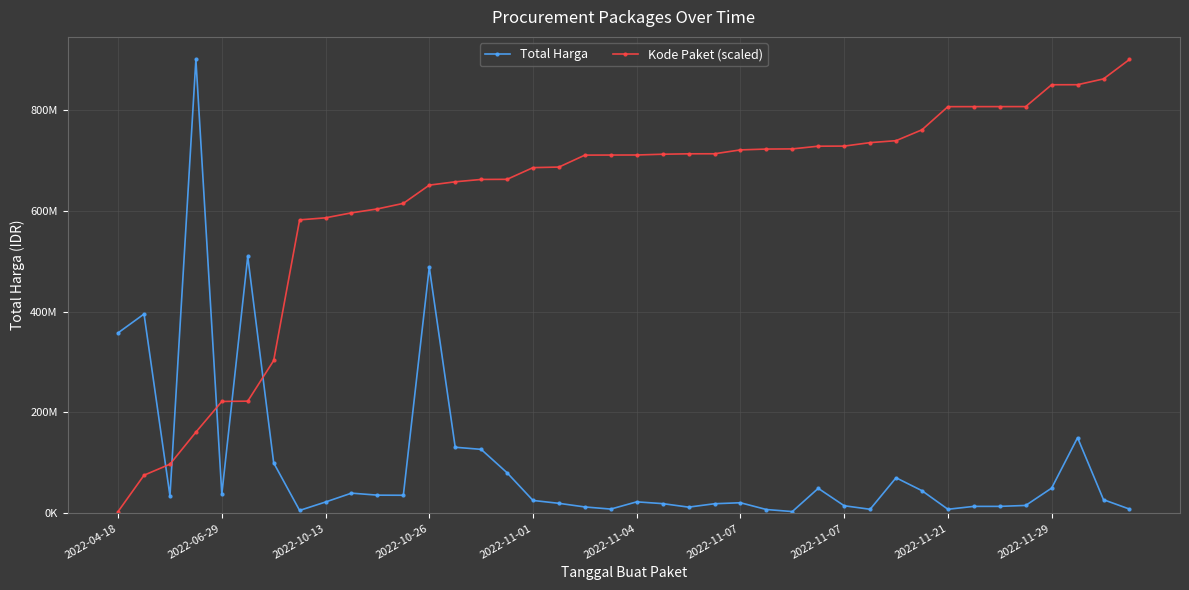

Does the chart have visible grid lines?

Yes